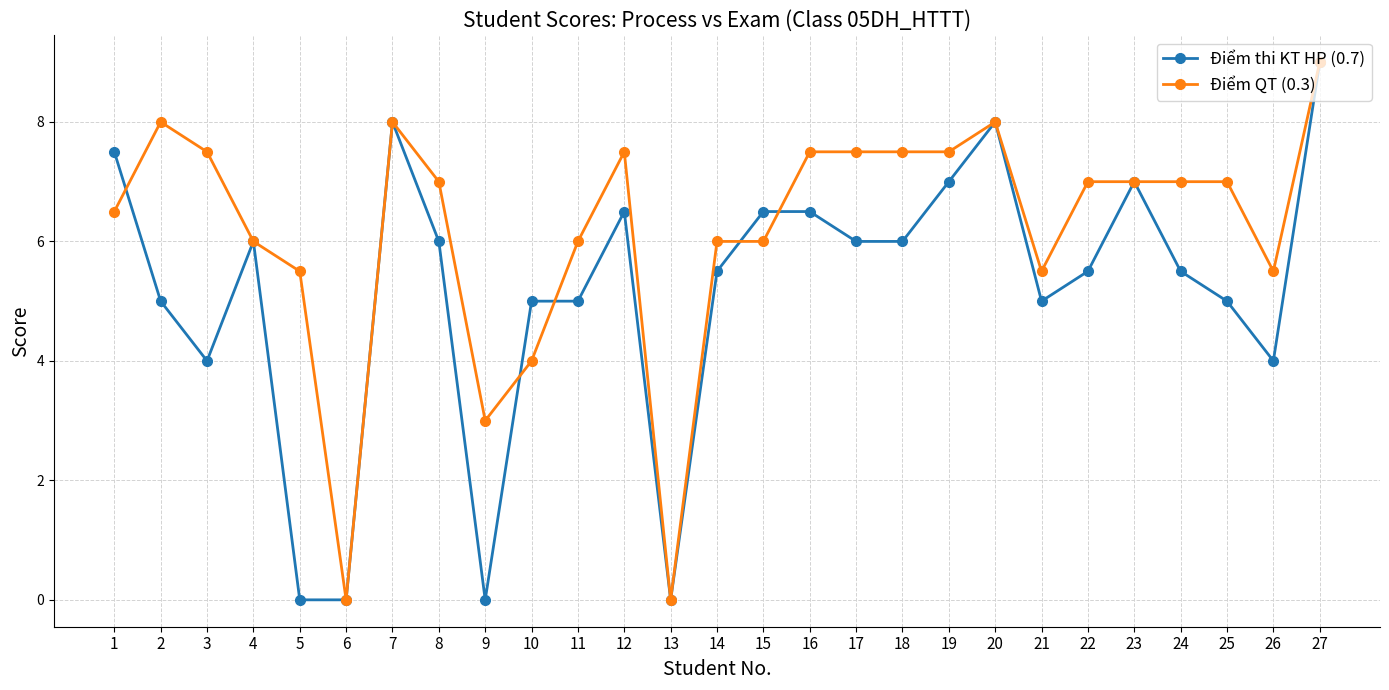

True or false: Điểm thi KT HP (0.7) has a value of 3.3 at 2.

False